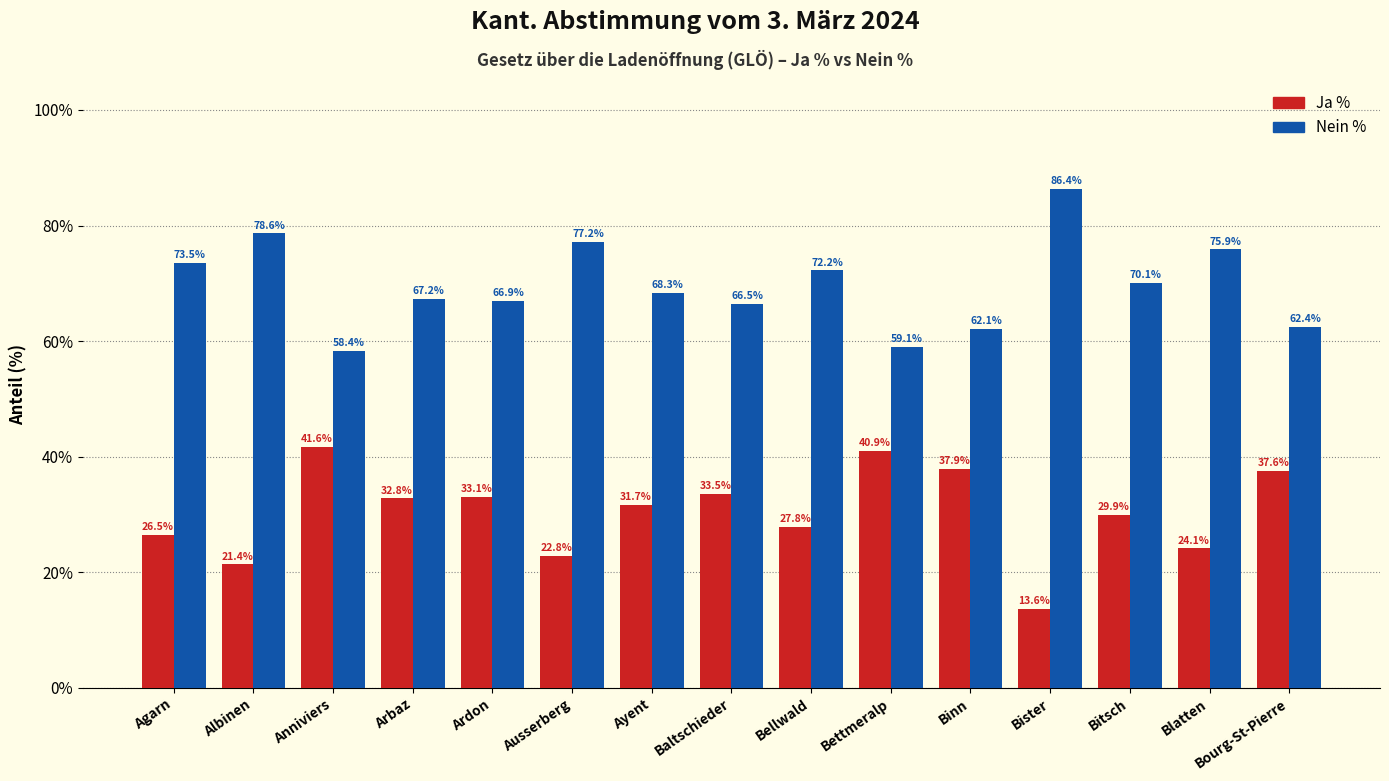

How many series are shown in this chart?

2